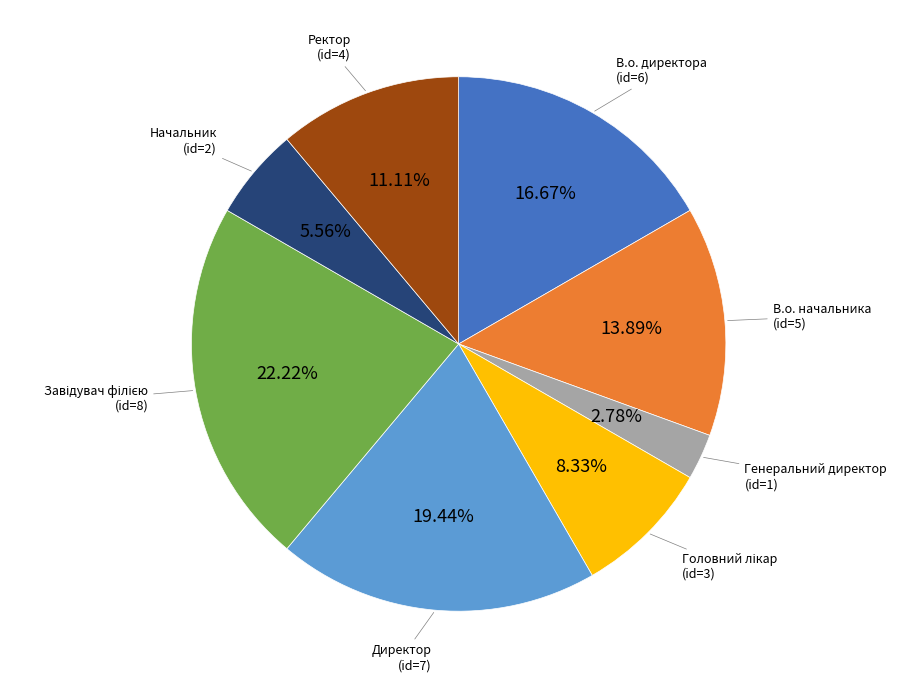

Does any single category account for the majority?

No